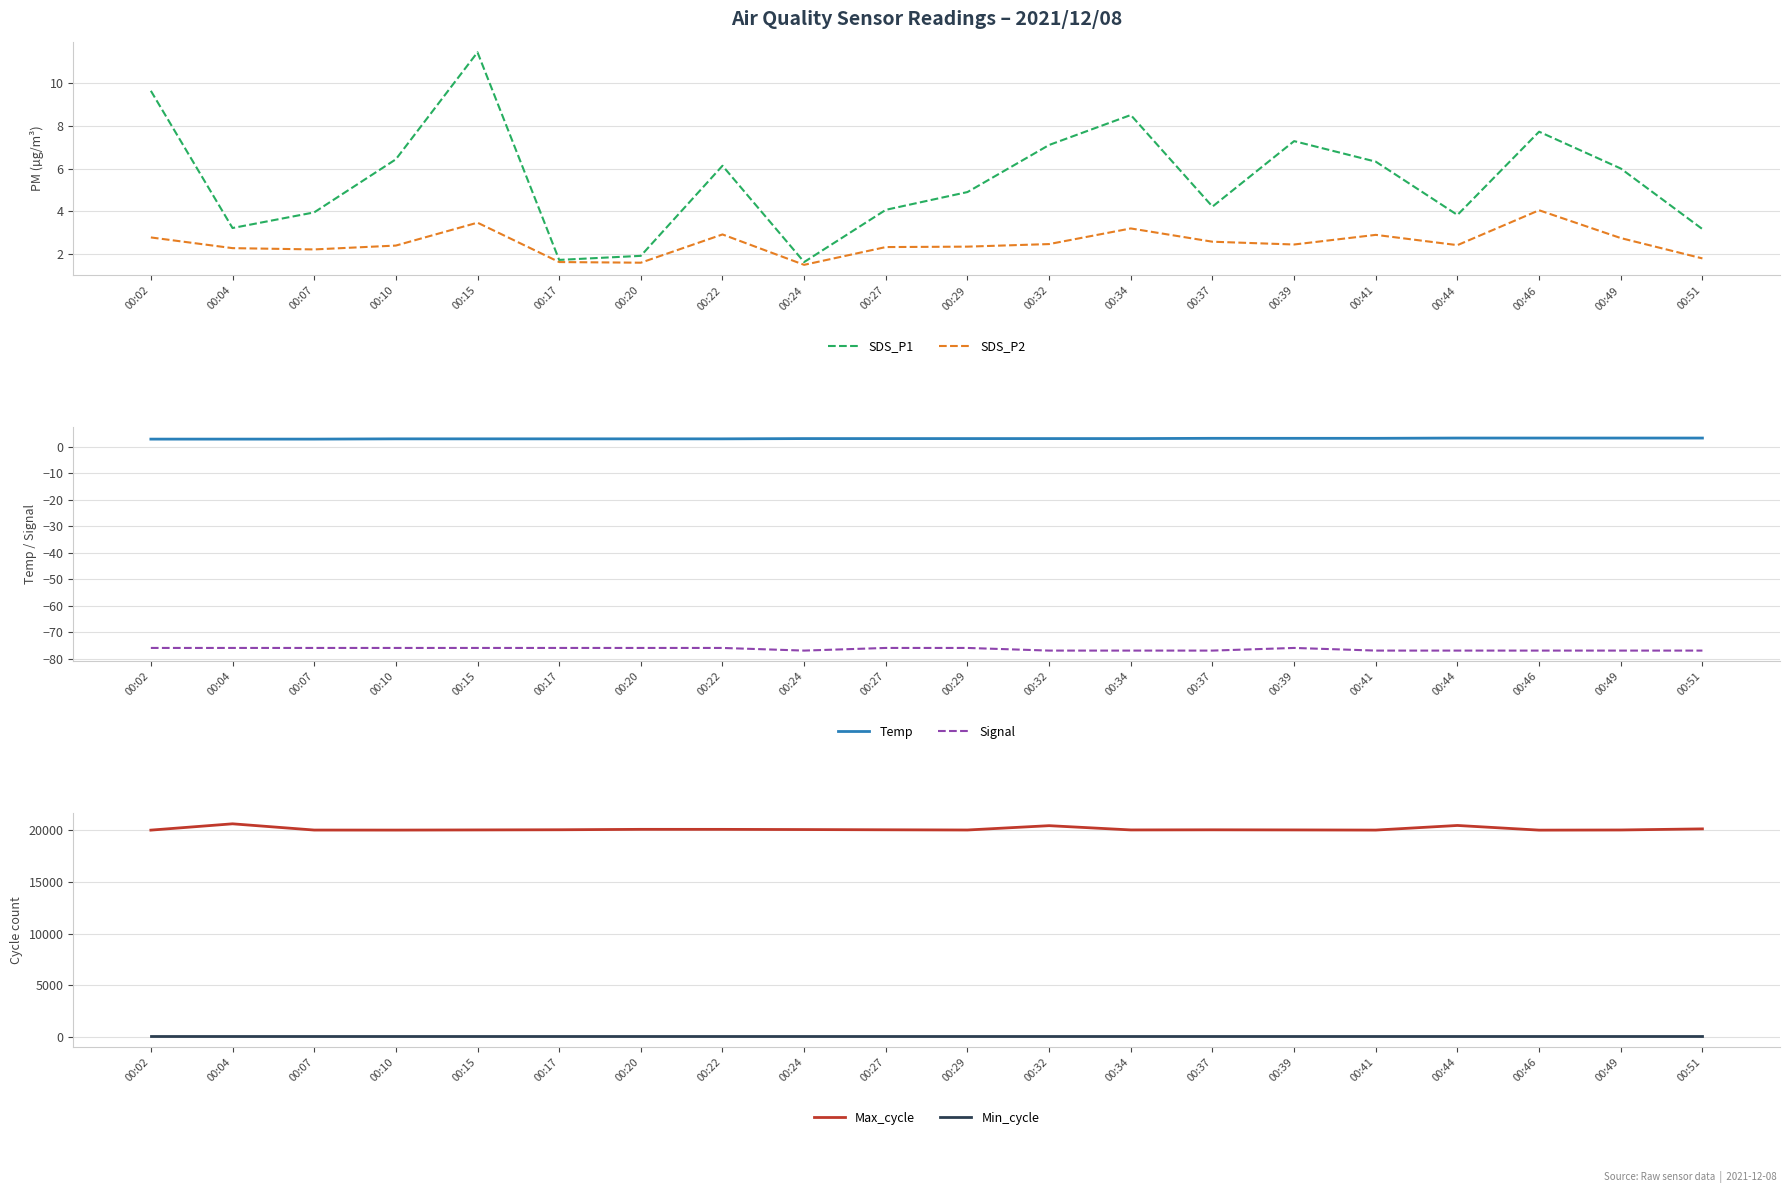

True or false: Temp has more than 2 points higher than both neighbors.

False